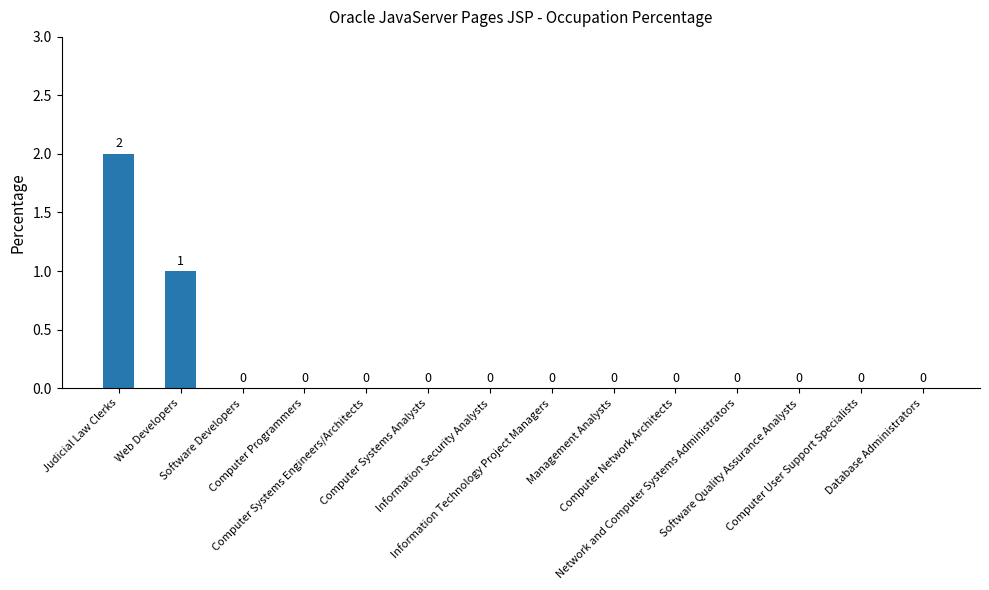

How many values are between 0 and 1?

13